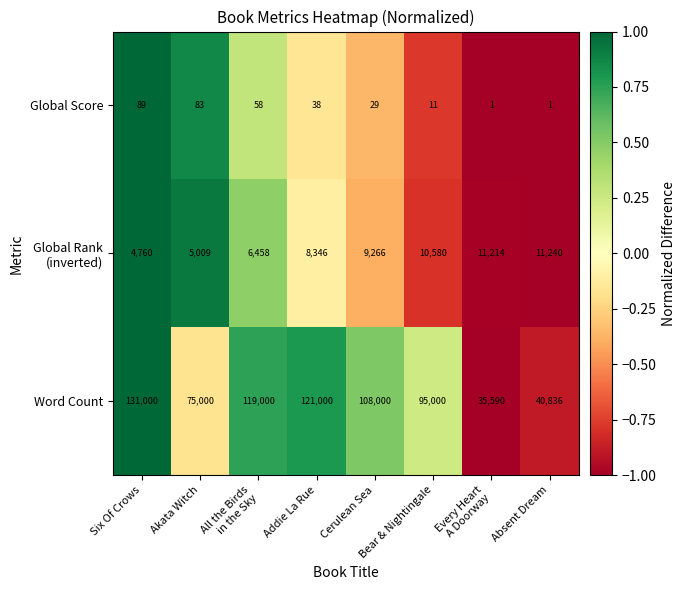

The Global Score series shows 148 at Akata Witch. True or false?

False